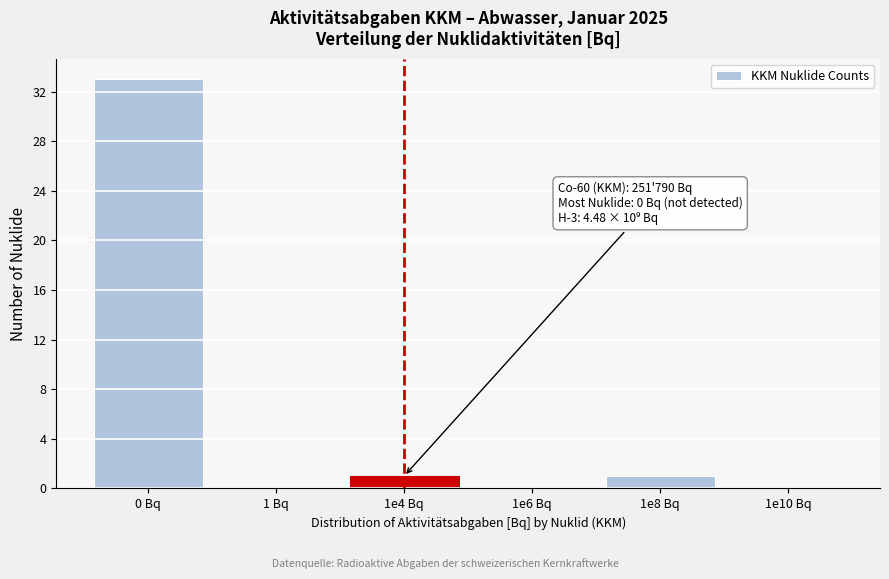

Reading left to right, what are all the values shown in this chart?

0 Bq=33	1 Bq=0	1e4 Bq=1	1e6 Bq=0	1e8 Bq=1	1e10 Bq=0